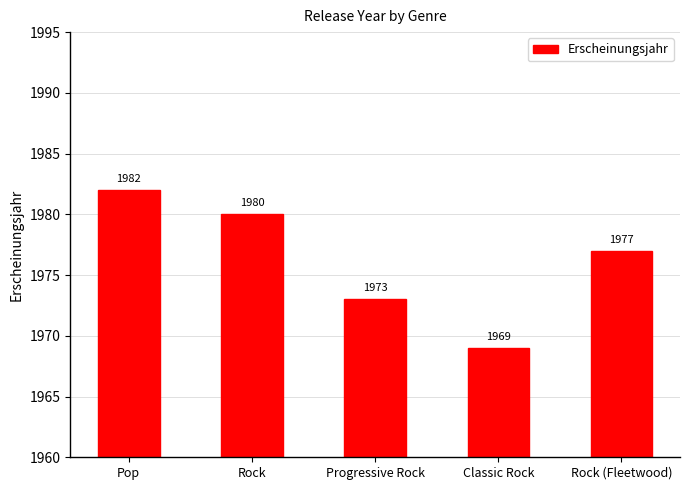

What value does the data have at Classic Rock, to the nearest 10?

1970